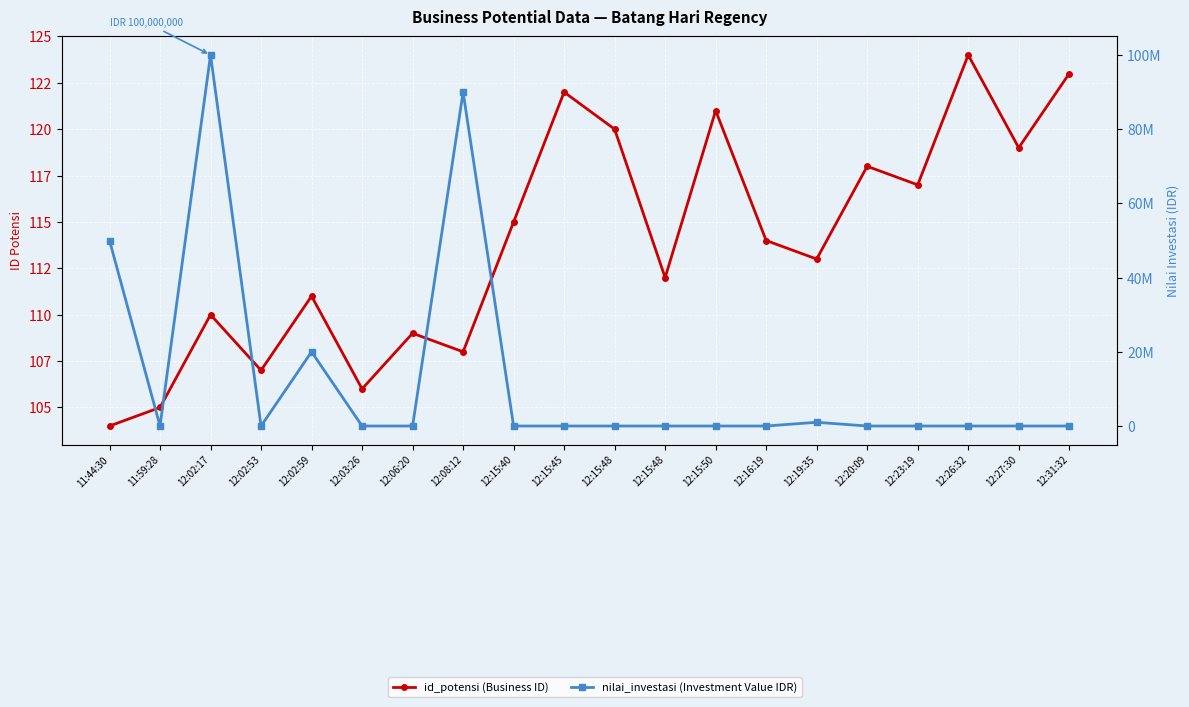

Which category has the highest value across all series?

12:02:17